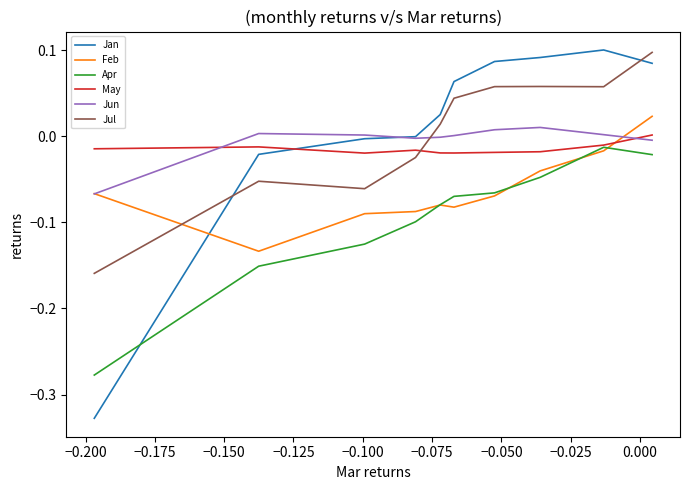

Which series has the largest range (max minus min)?

Jan